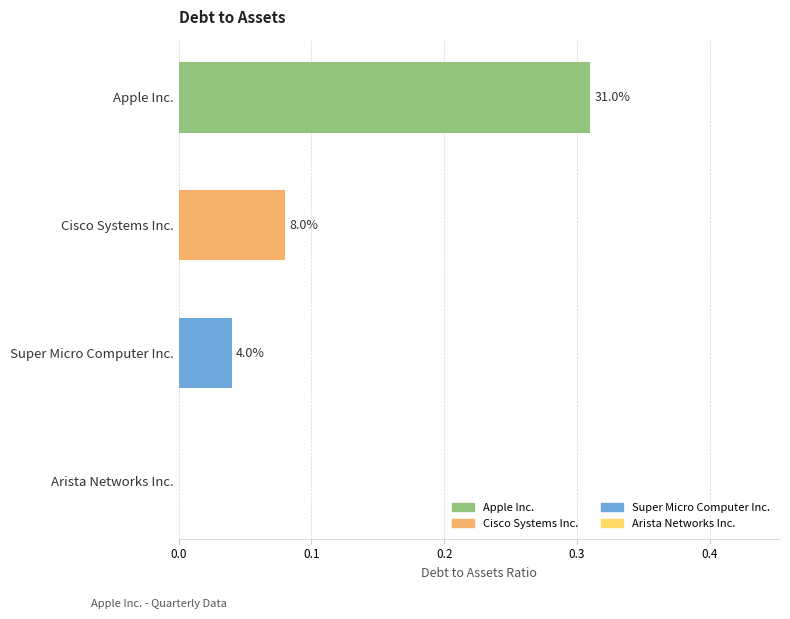

Is the value of Arista Networks Inc. at 2 greater than the value of Cisco Systems Inc. at 3?

No